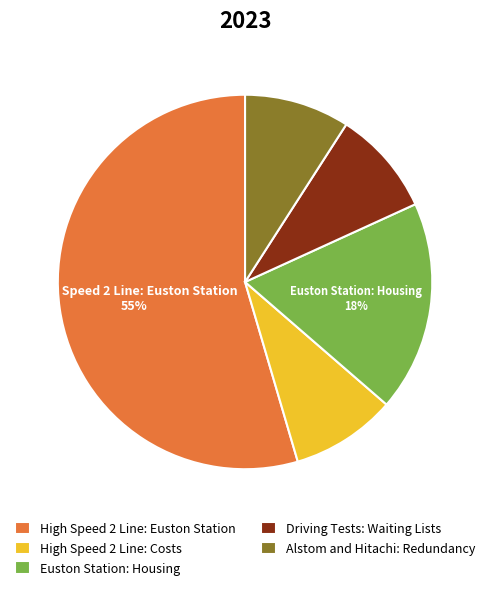

True or false: Driving Tests: Waiting Lists accounts for 1% of the total.

False